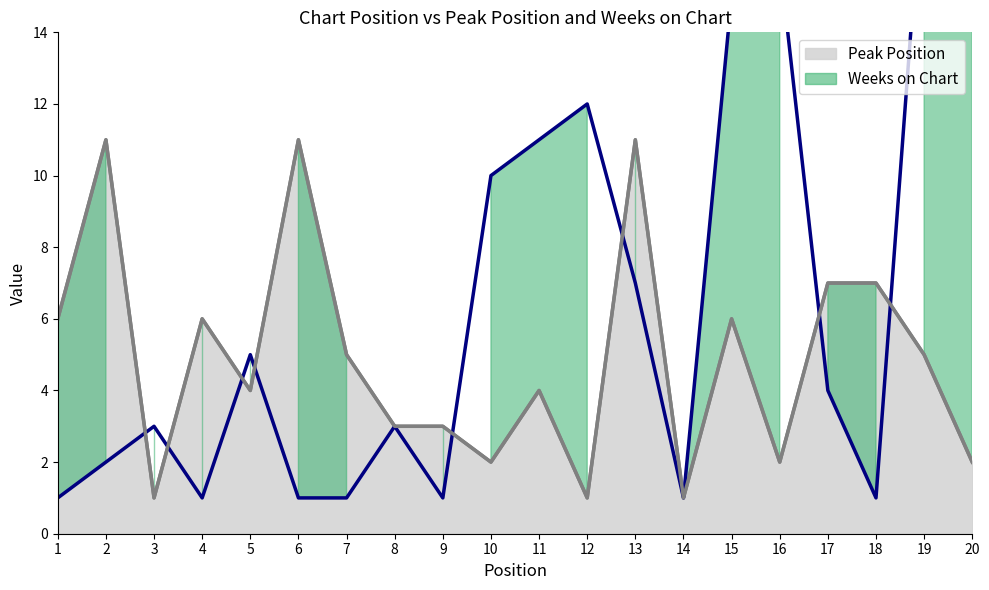

Is the value of Weeks on Chart at 12 greater than the value of Peak Position at 18?

No